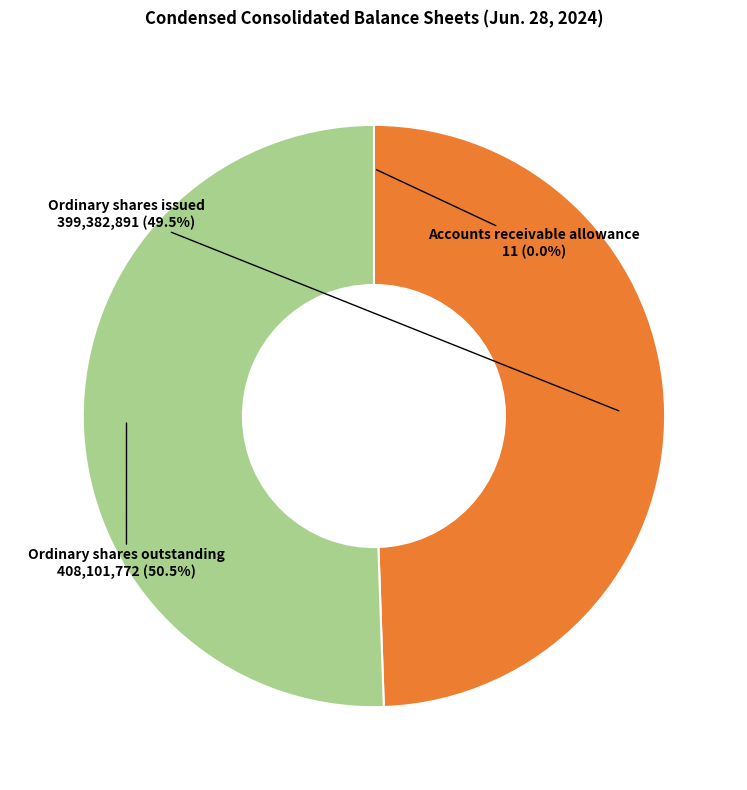

Does Ordinary shares outstanding represent more than half of the total?

Yes